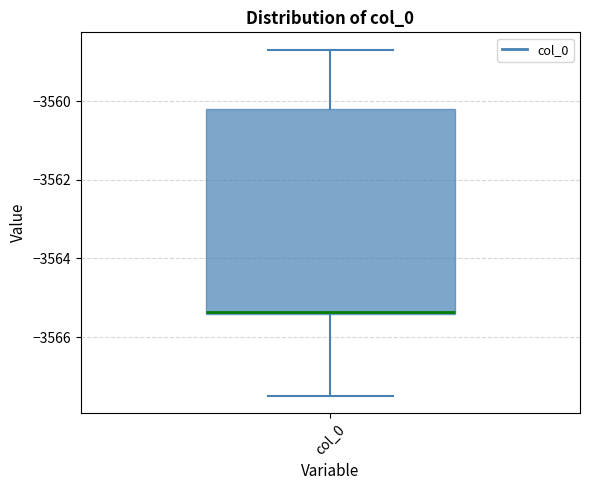

Where is the lower edge of the box for col_0 on the y-axis? The values are not printed on the chart, so give them approximately, as read against the axis.

-3565.4